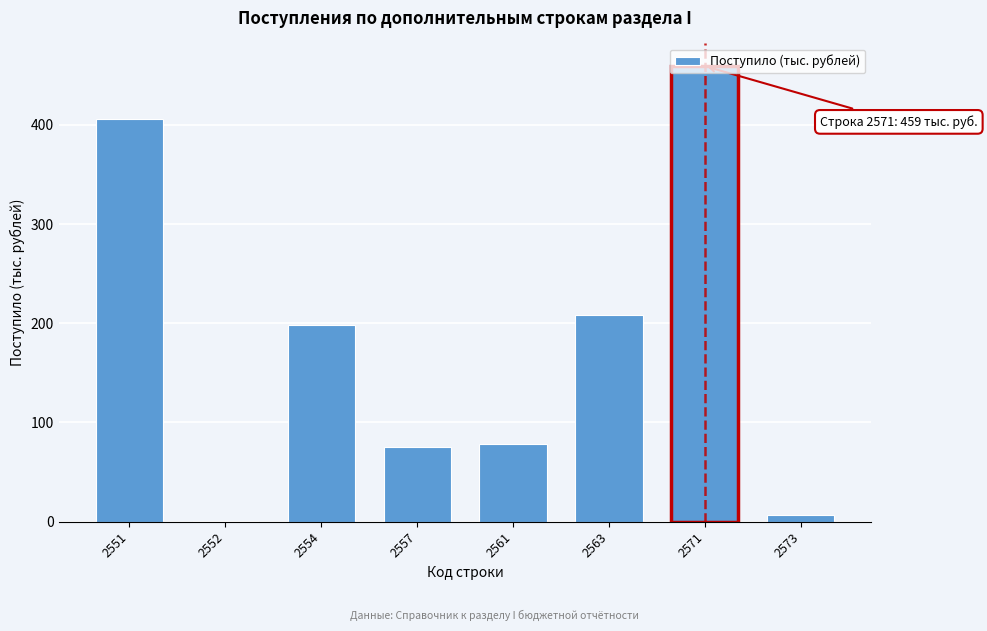

What is the sum of all values?

1432